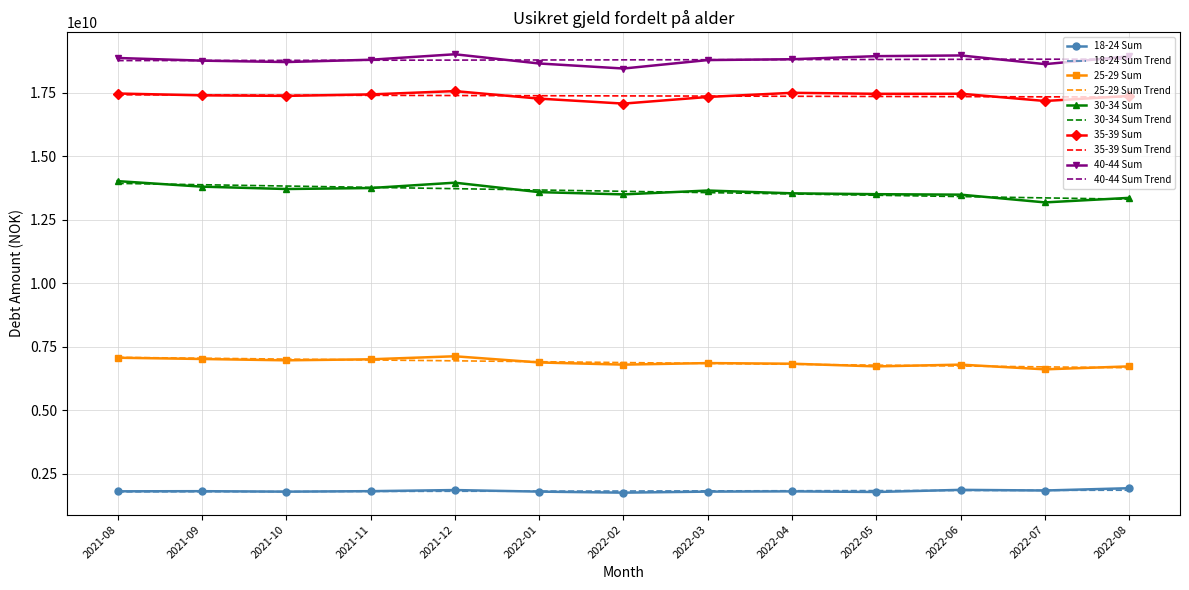

The value of 30-34 Sum Trend at 2021-10 is 18341535618.2. True or false?

False